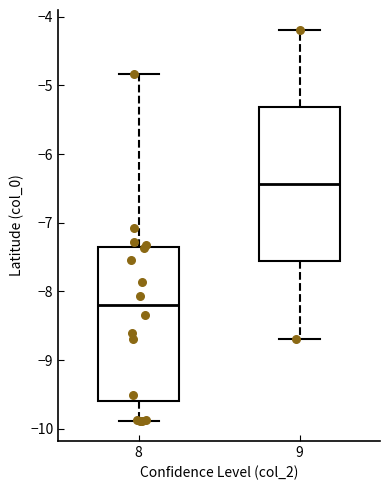

Where does the median line of the box at x = 8 sit on the y-axis? The values are not printed on the chart, so give them approximately, as read against the axis.

-8.2